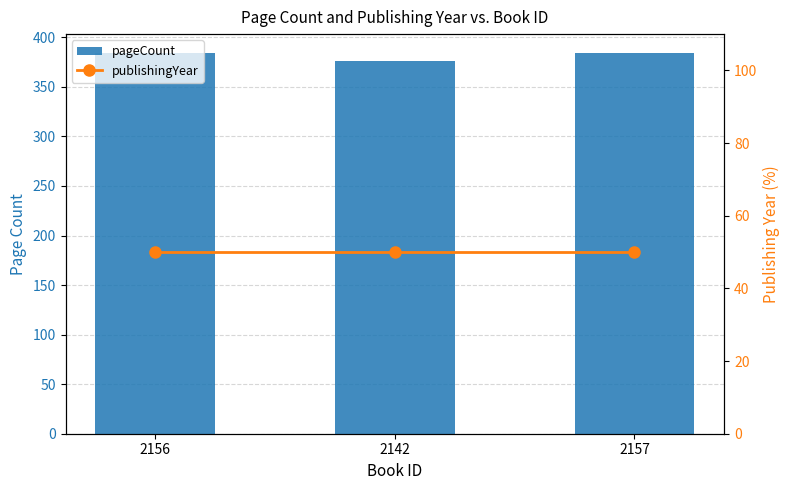

At how many categories does at least one series exceed 103?

3